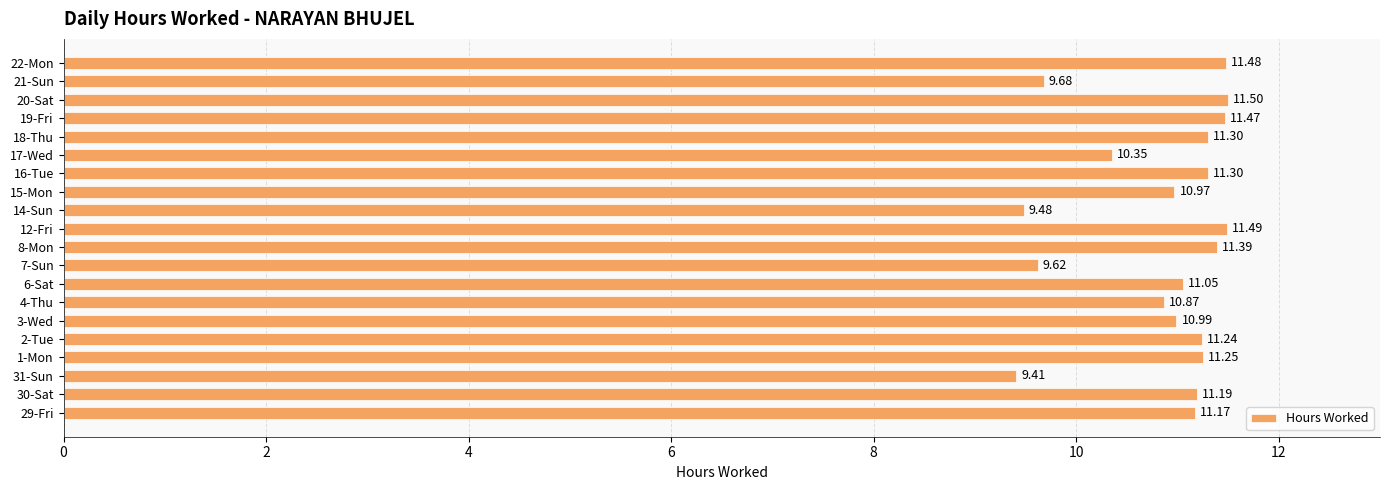

At which category does the chart reach its minimum across all series?

31-Sun